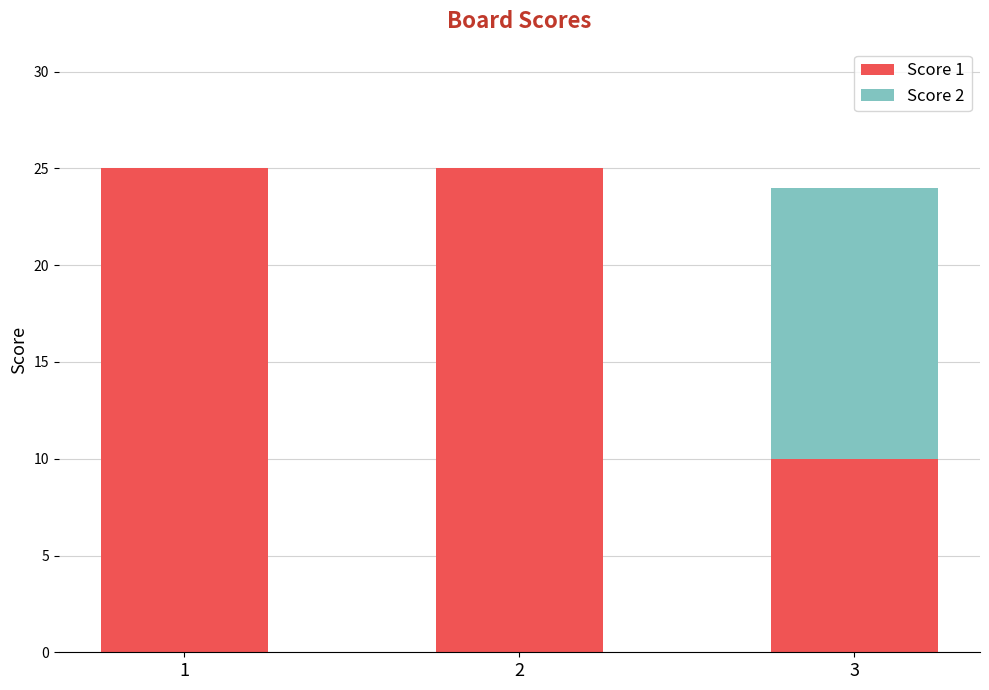

What is the total value across all series at 3?

24